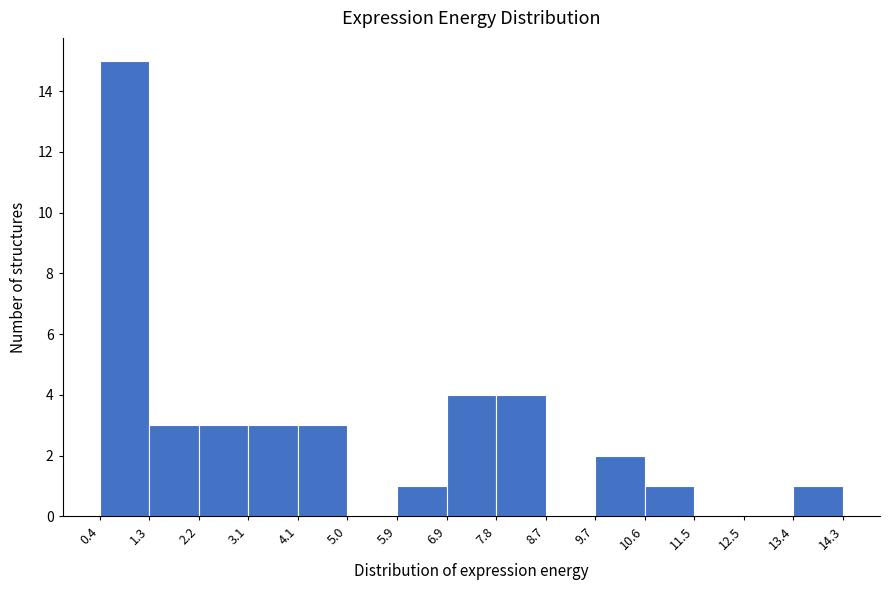

Over which range of the x-axis is the bar tallest?

0.4 to 1.3